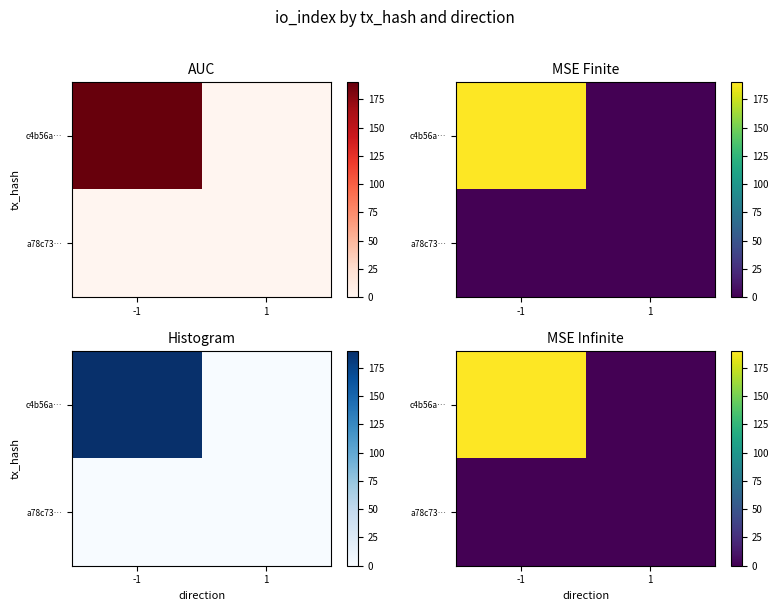

Between -1 and 1, which series saw the biggest shift?

c4b56a…